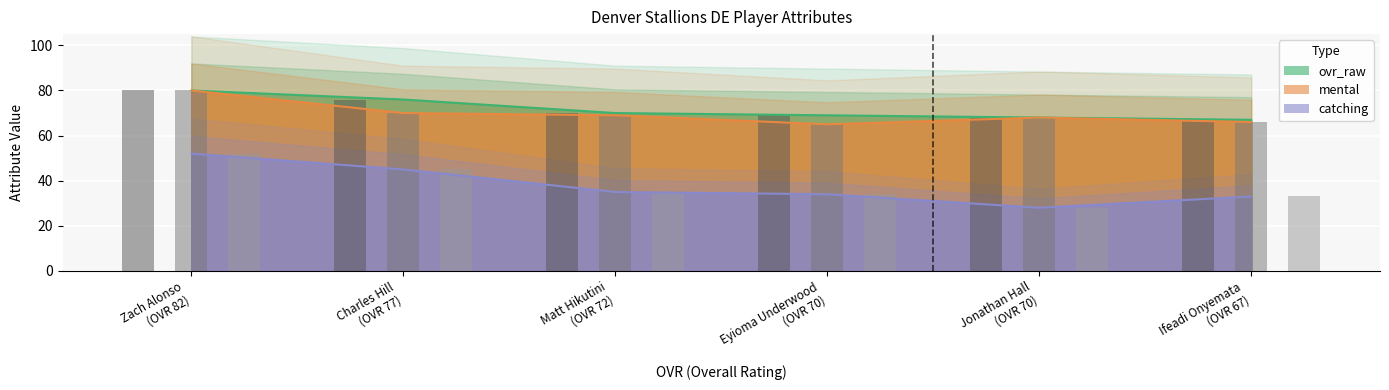

Reading right to left, what are all the values shown in this chart?

ovr_raw: 67	68	69	70	76	80
mental: 66	68	65	69	70	80
catching: 33	28	34	35	45	52